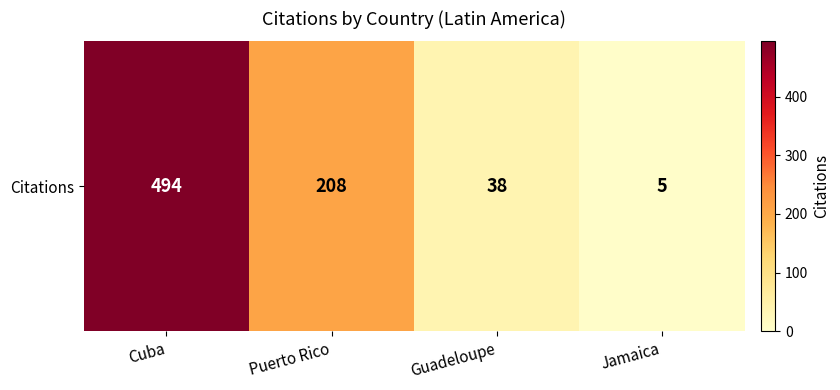

List the labels in order of value, smallest first.

Jamaica, Guadeloupe, Puerto Rico, Cuba